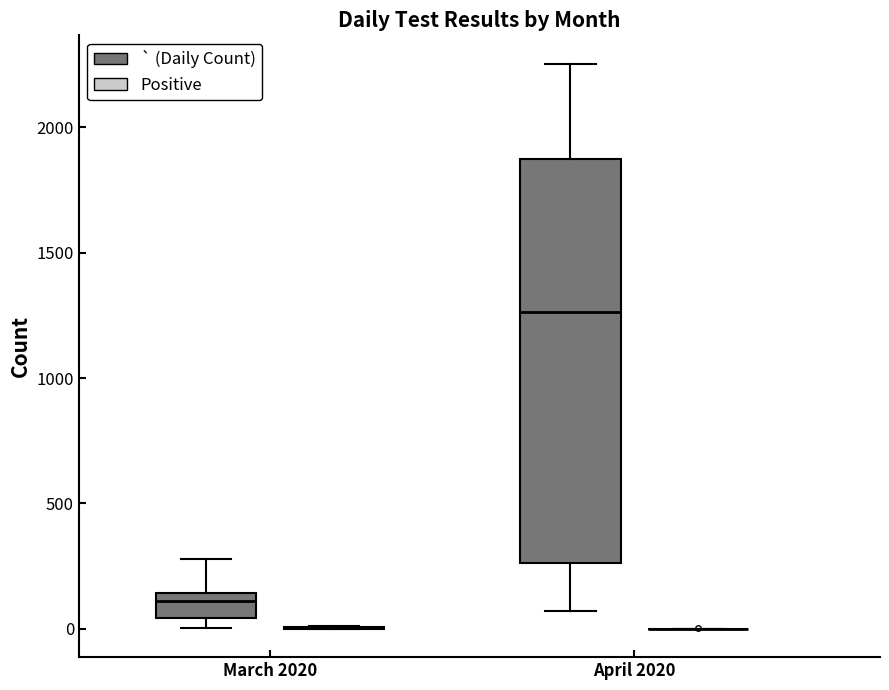

Reading left to right, read every box against the y-axis: the position of its median line, the range the box covers, and the ends of its whiskers. The values are not printed on the chart, so give them approximately, as read against the axis.

March 2020 (` (Daily Count)): median 100, box 50 to 150, whiskers 0 to 300
March 2020 (Positive): box collapsed to a line at 0, whiskers 0 to 0
April 2020 (` (Daily Count)): median 1250, box 250 to 1850, whiskers 50 to 2250
April 2020 (Positive): box collapsed to a line at 0, whiskers 0 to 0